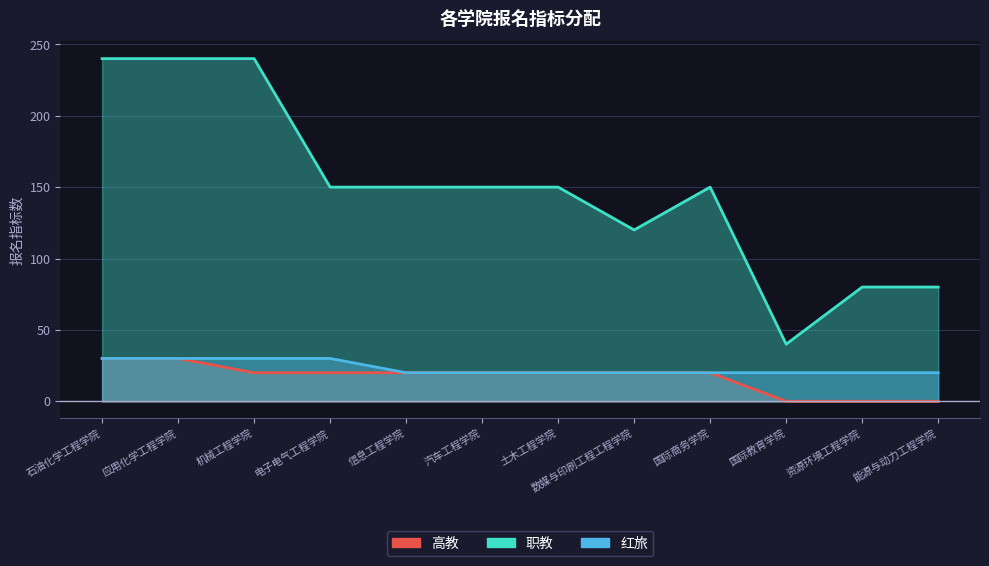

Does the chart display data point markers on the line(s)?

No